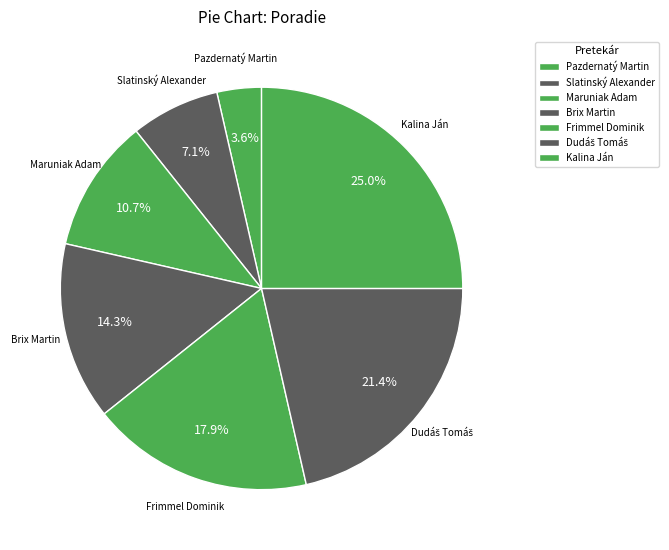

How many segments does this pie chart have?

7